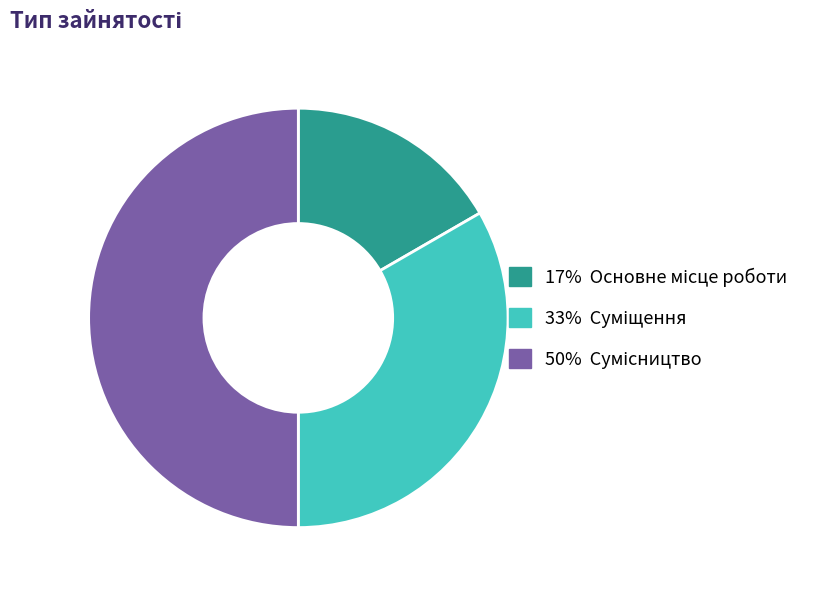

How many segments does this pie chart have?

3